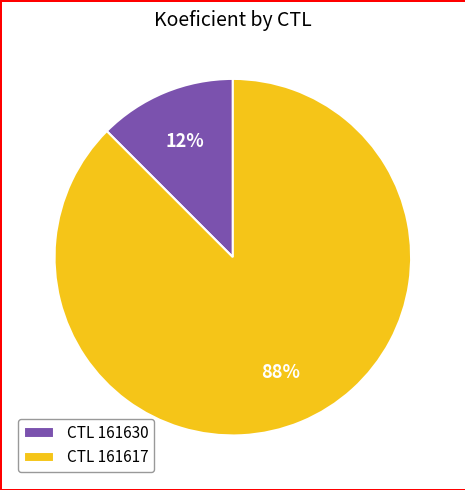

Combined, do CTL 161617 and CTL 161630 account for over 50%?

Yes